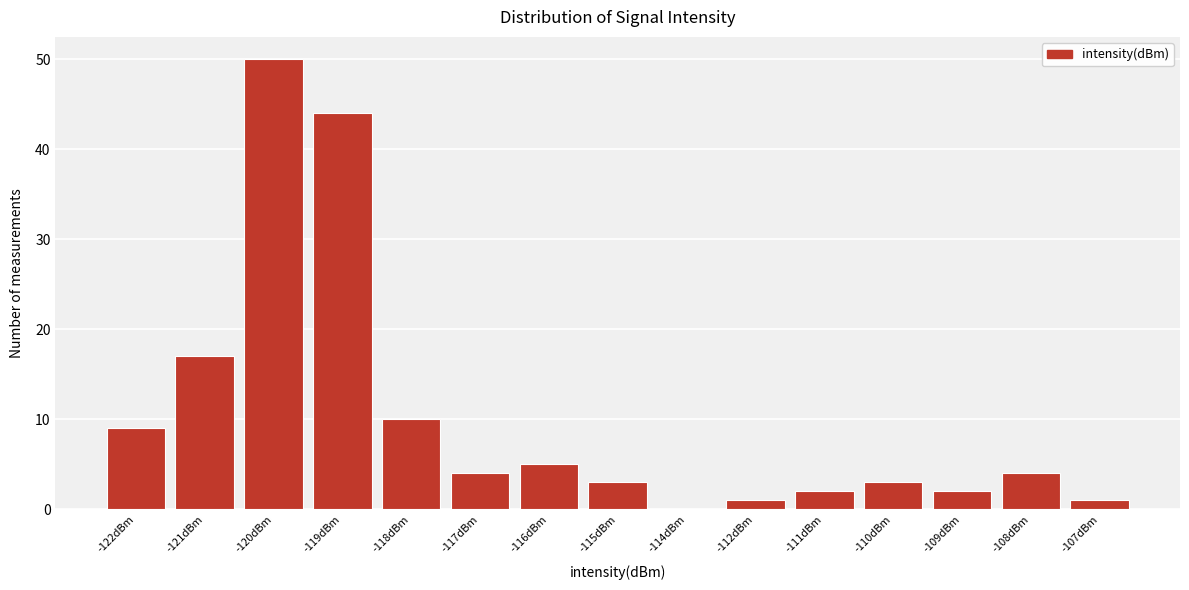

Reading left to right, list all the values displayed in this chart.

-122dBm=9	-121dBm=17	-120dBm=50	-119dBm=44	-118dBm=10	-117dBm=4	-116dBm=5	-115dBm=3	-114dBm=0	-112dBm=1	-111dBm=2	-110dBm=3	-109dBm=2	-108dBm=4	-107dBm=1